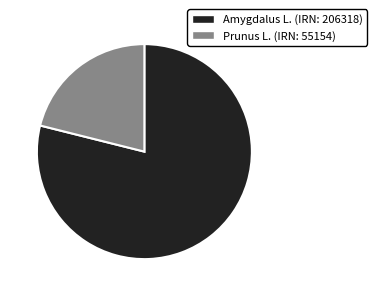

What is the ratio of the value at Amygdalus L. (IRN: 206318) to the value at Prunus L. (IRN: 55154)?

3.7